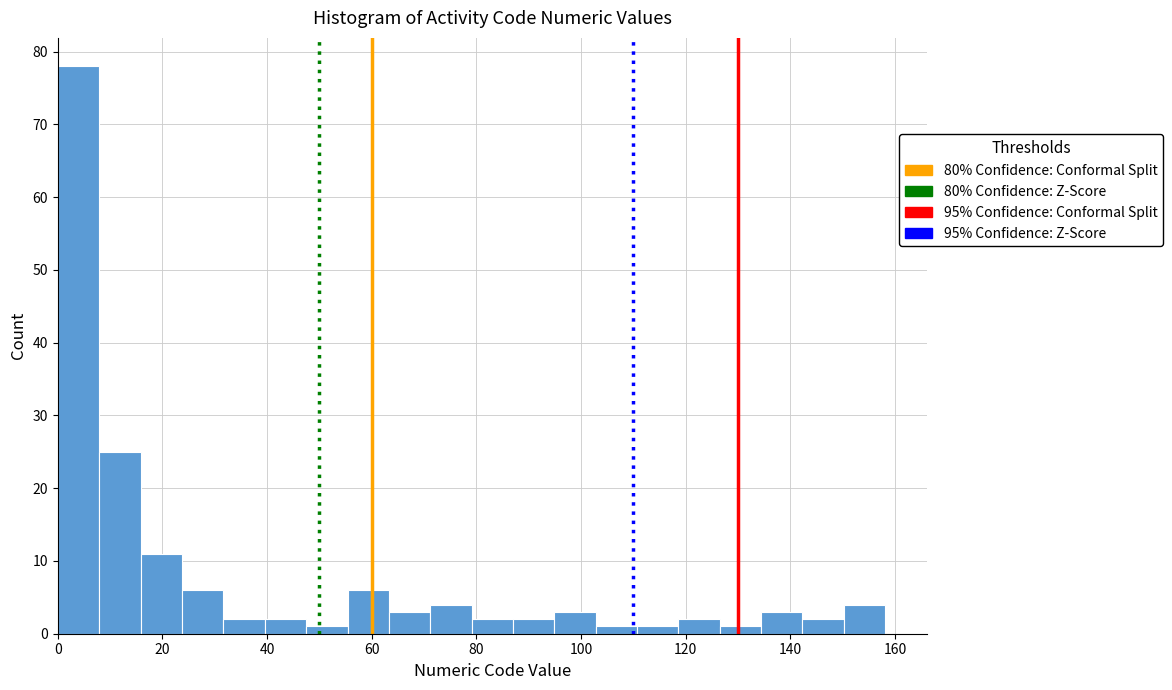

Read against the x-axis, roughly where is the centre of the tallest bar?

4